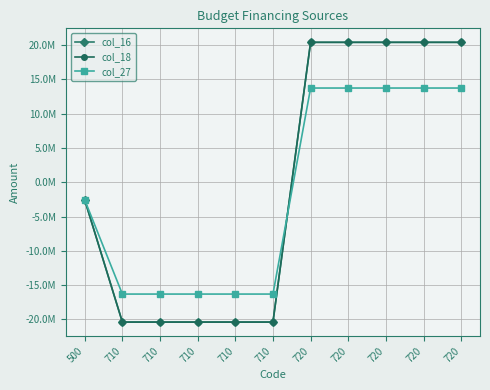

Is this an area chart (filled region under the line)?

No